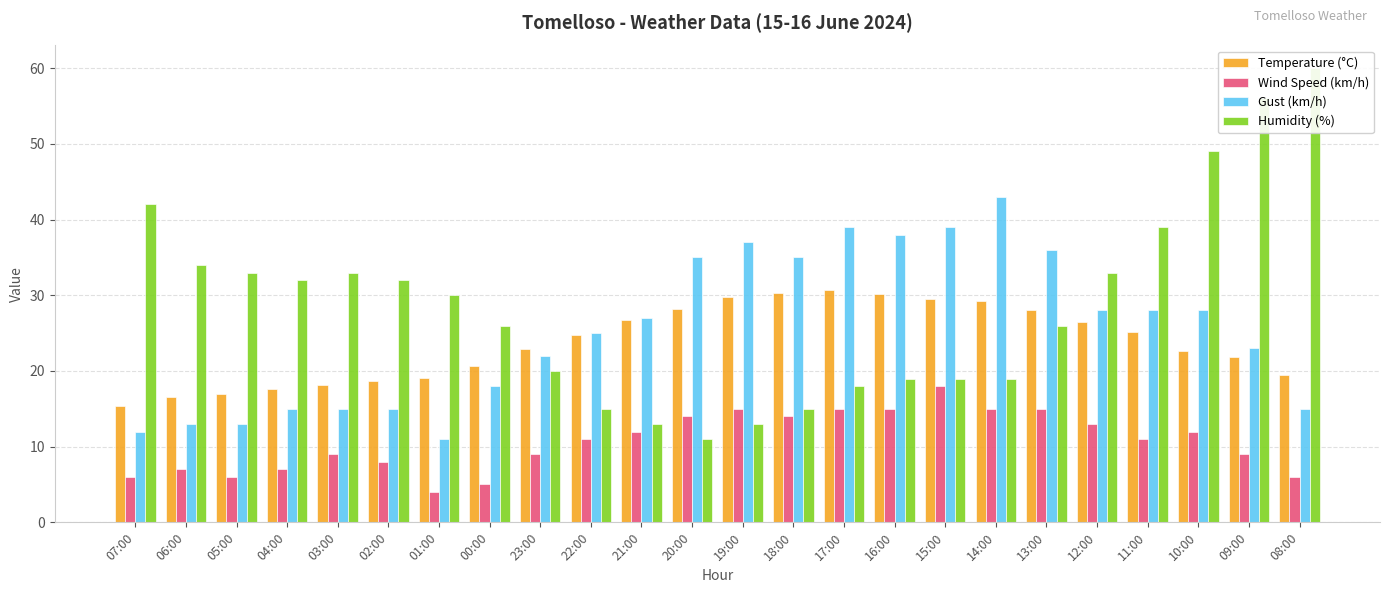

What is the highest value of the Gust (km/h) series?

43.0